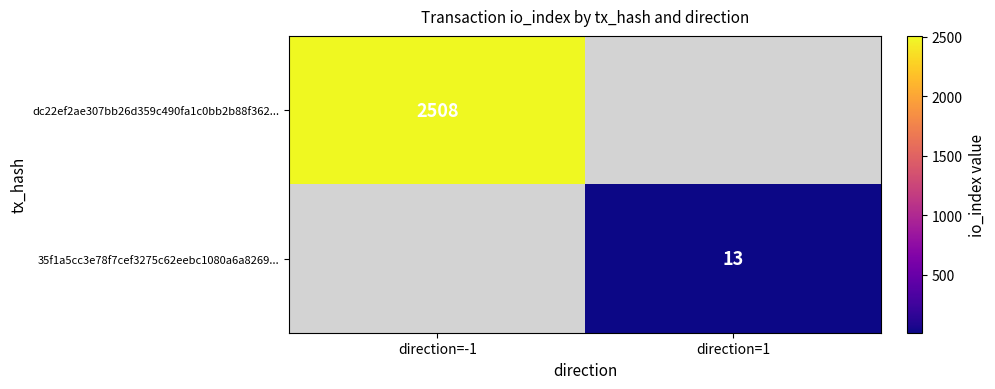

The 35f1a5cc3e78f7cef3275c62eebc1080a6a8269... series shows 4 at direction=1. True or false?

False